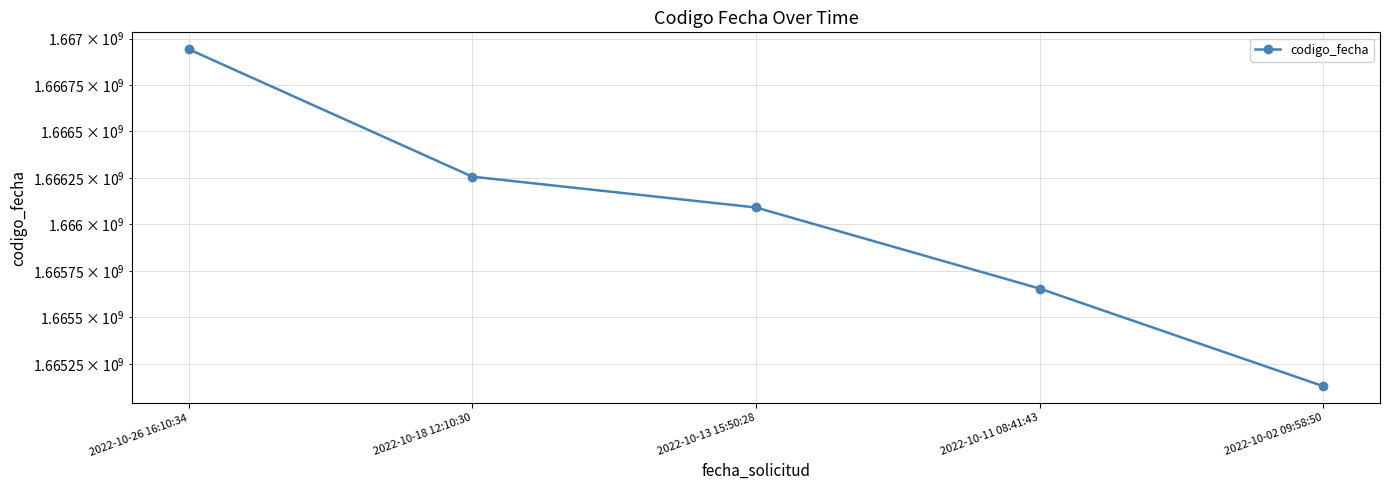

True or false: the data shows 1665655315 at 2022-10-11 08:41:43.

True